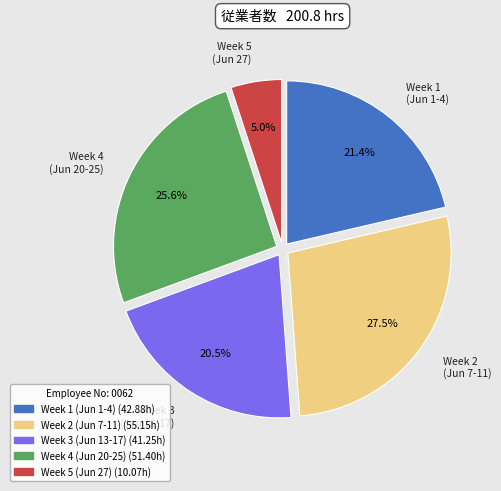

Is there a majority slice in this chart?

No